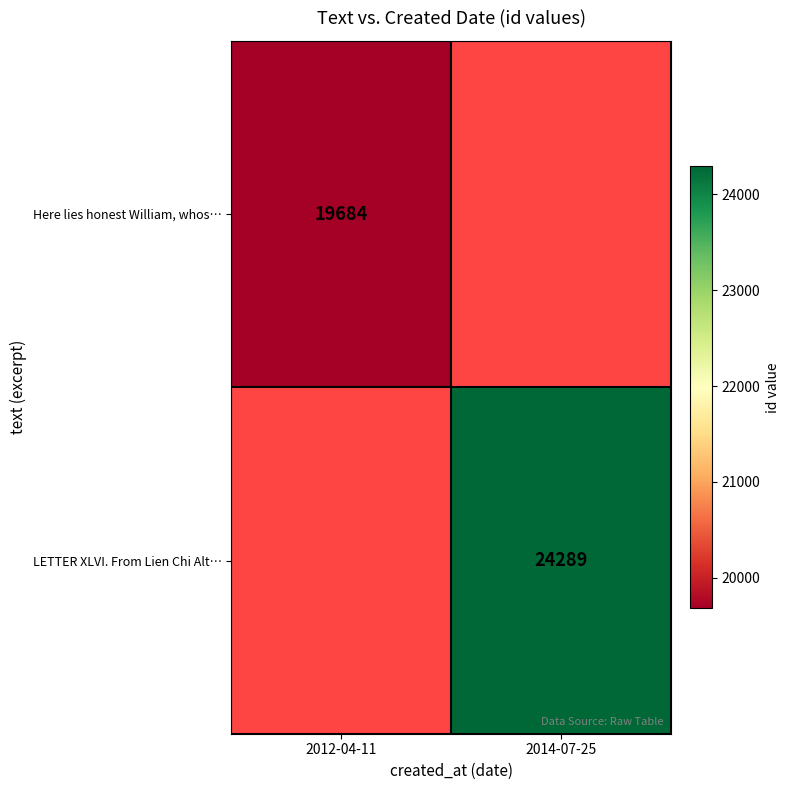

The LETTER XLVI. From Lien Chi Alt… series shows 5282 at 2014-07-25. True or false?

False